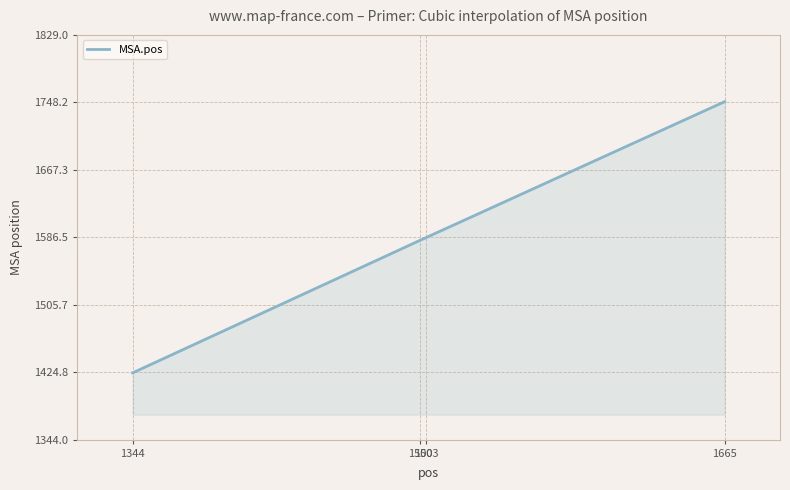

What is the average value?

1586